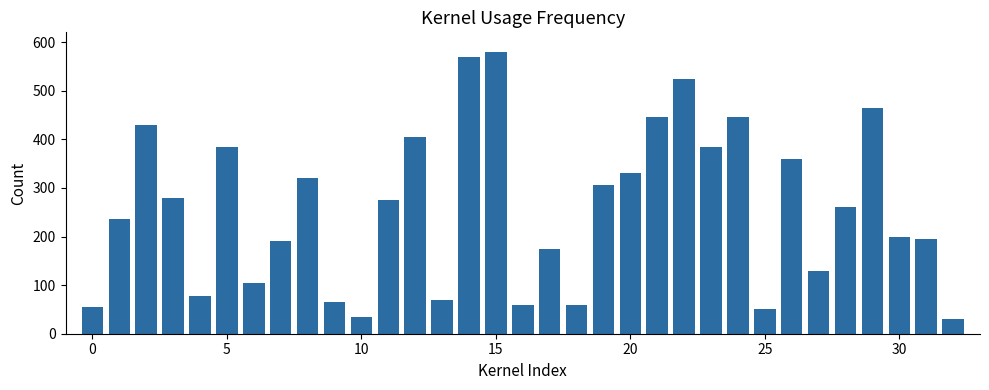

Reading right to left, extract all data points from this chart.

30	195	200	465	260	130	360	50	445	385	525	445	330	305	60	175	60	580	570	70	405	275	35	65	320	190	105	385	78	280	430	235	55